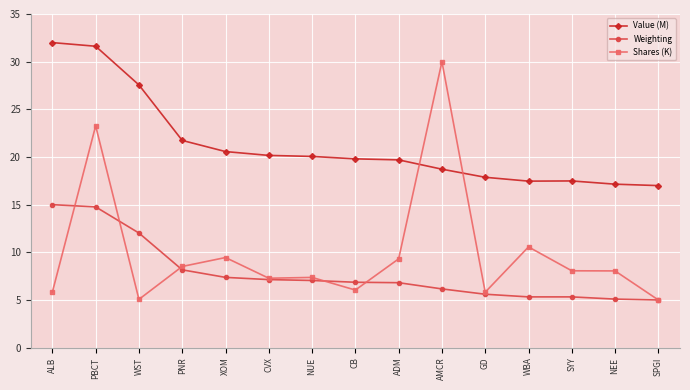

What are all the series names shown in the legend?

Value (M), Weighting, Shares (K)